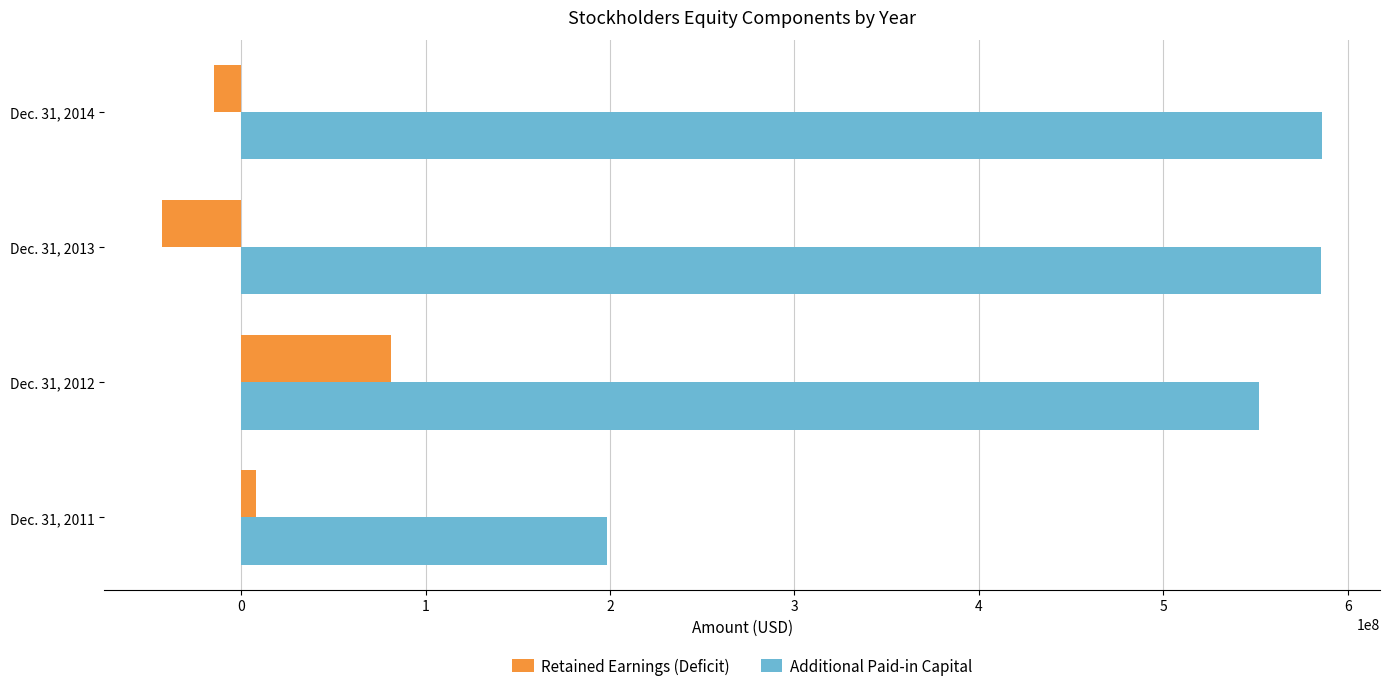

How many series are shown in this chart?

2